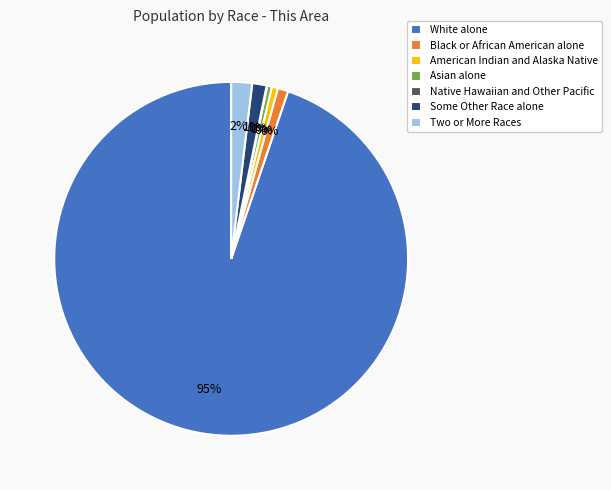

Which category has the biggest portion of the pie?

White alone